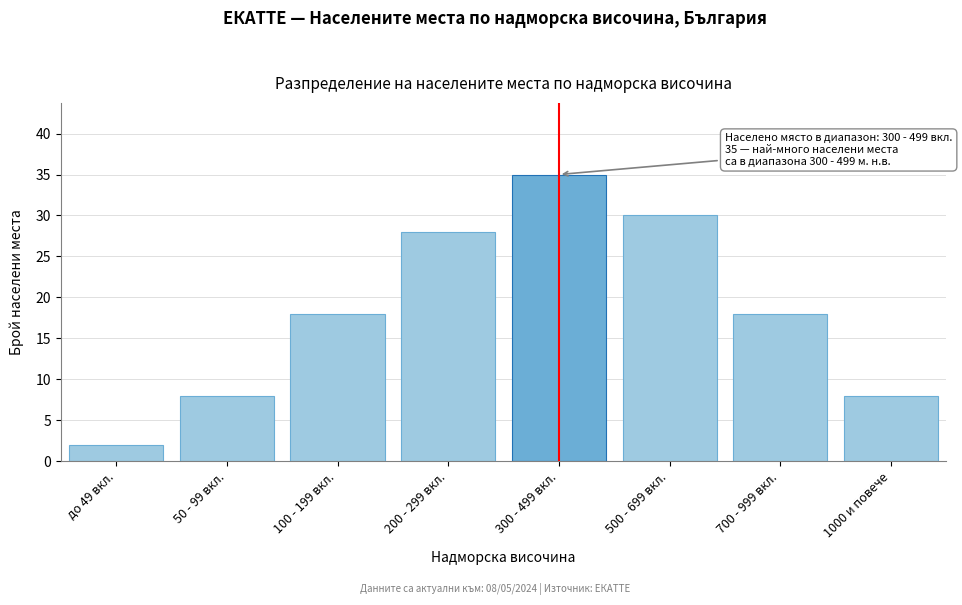

Reading left to right, list all the values displayed in this chart.

до 49 вкл.=2	50 - 99 вкл.=8	100 - 199 вкл.=18	200 - 299 вкл.=28	300 - 499 вкл.=35	500 - 699 вкл.=30	700 - 999 вкл.=18	1000 и повече=8